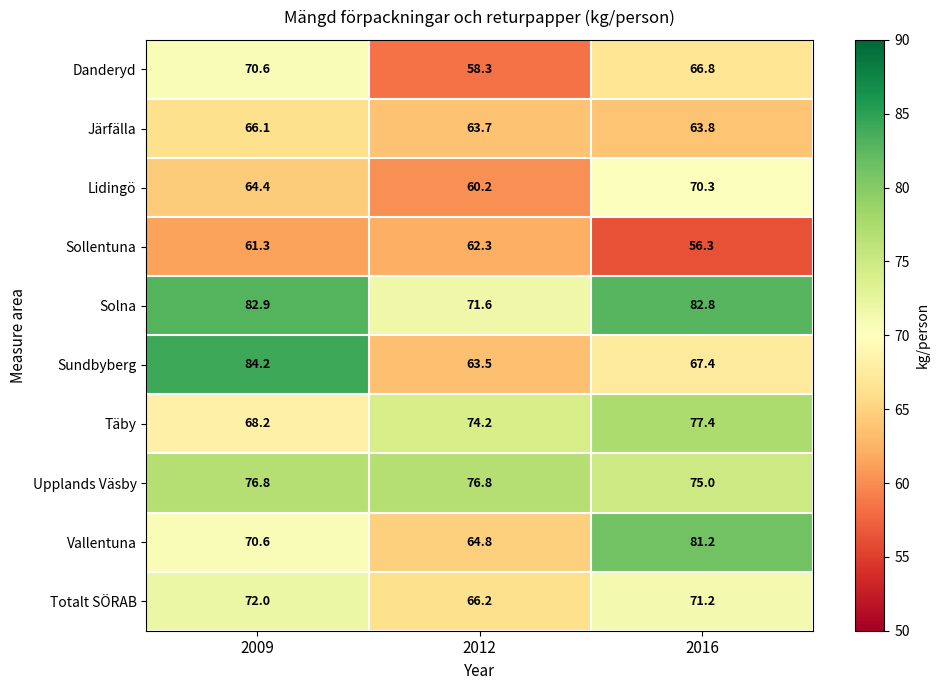

How many categories are shown in the chart?

3